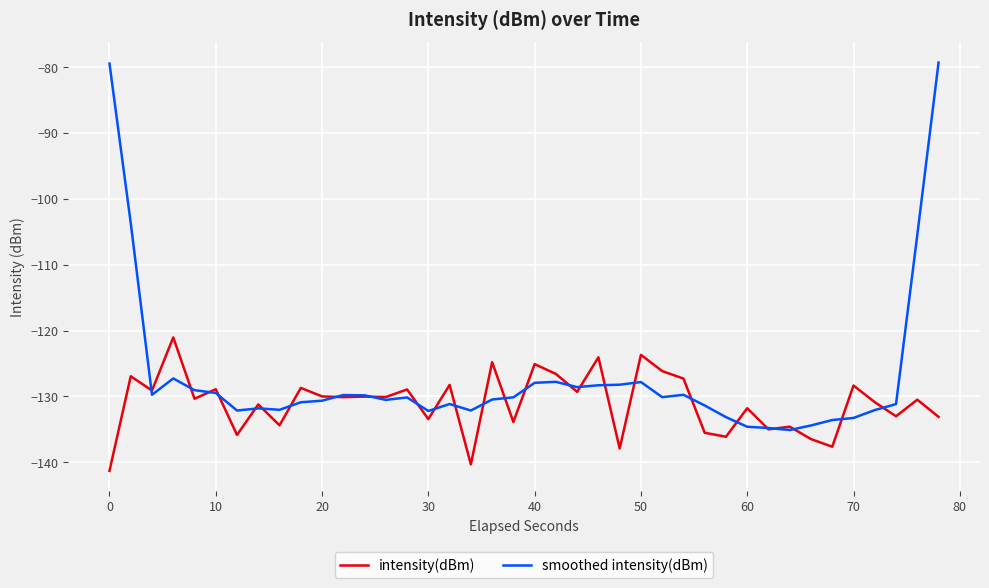

What is the greatest value displayed?

-79.3